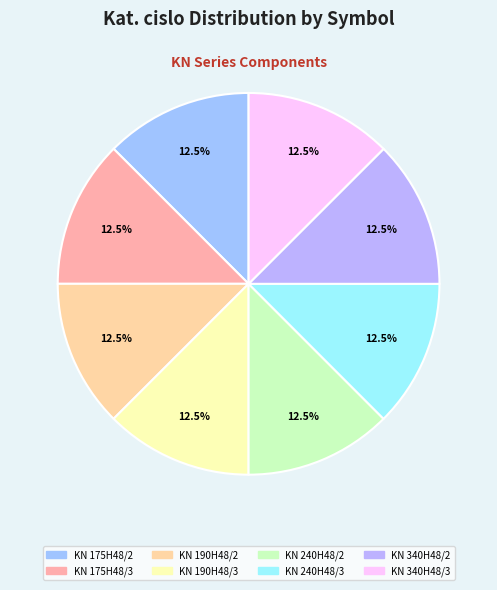

What is the smallest slice in the pie chart?

KN 175H48/2